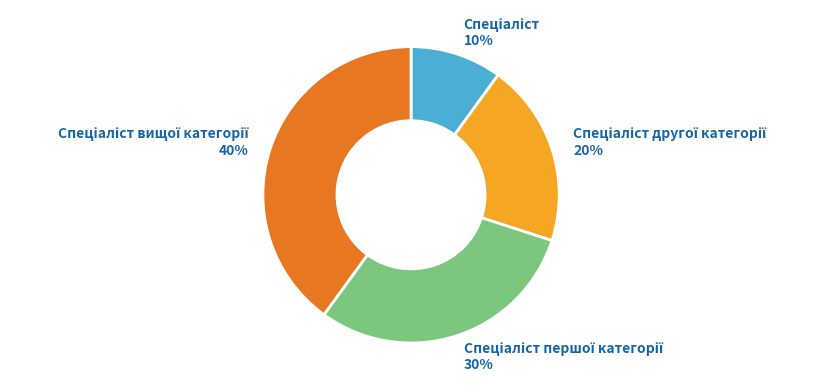

To the nearest percent, what is the difference between the largest and smallest slice percentages?

30%